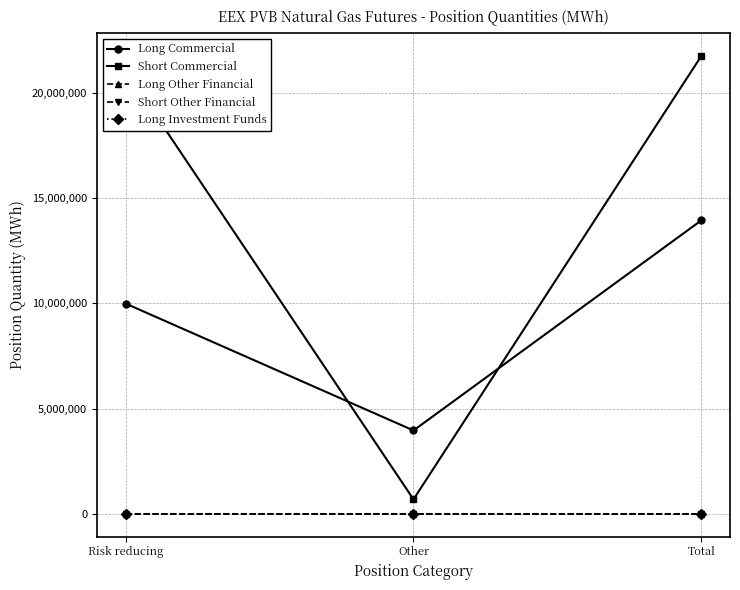

Is this an area chart (filled region under the line)?

No